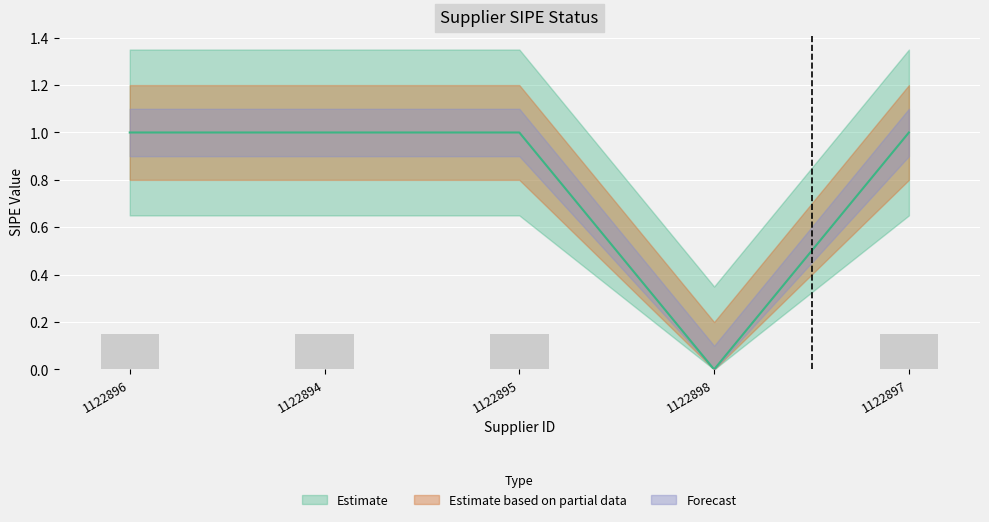

Reading right to left, list all the values displayed in this chart.

1122897=1	1122898=0	1122895=1	1122894=1	1122896=1